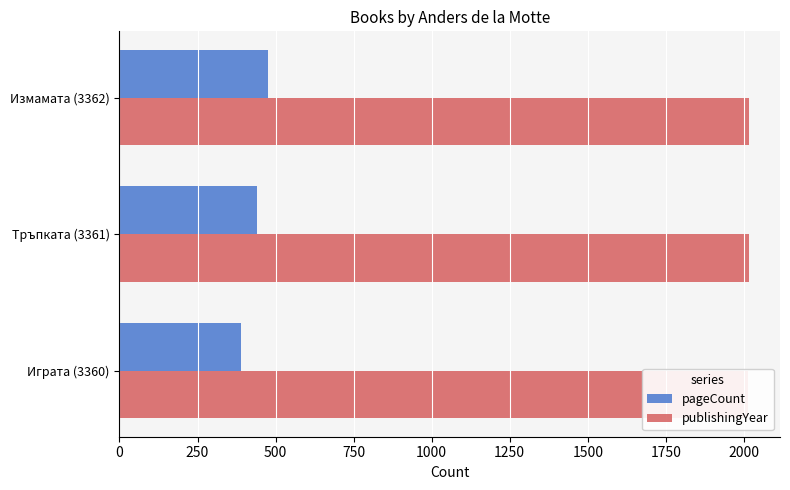

What is the approximate value of pageCount at Тръпката (3361), to the nearest 5?

440